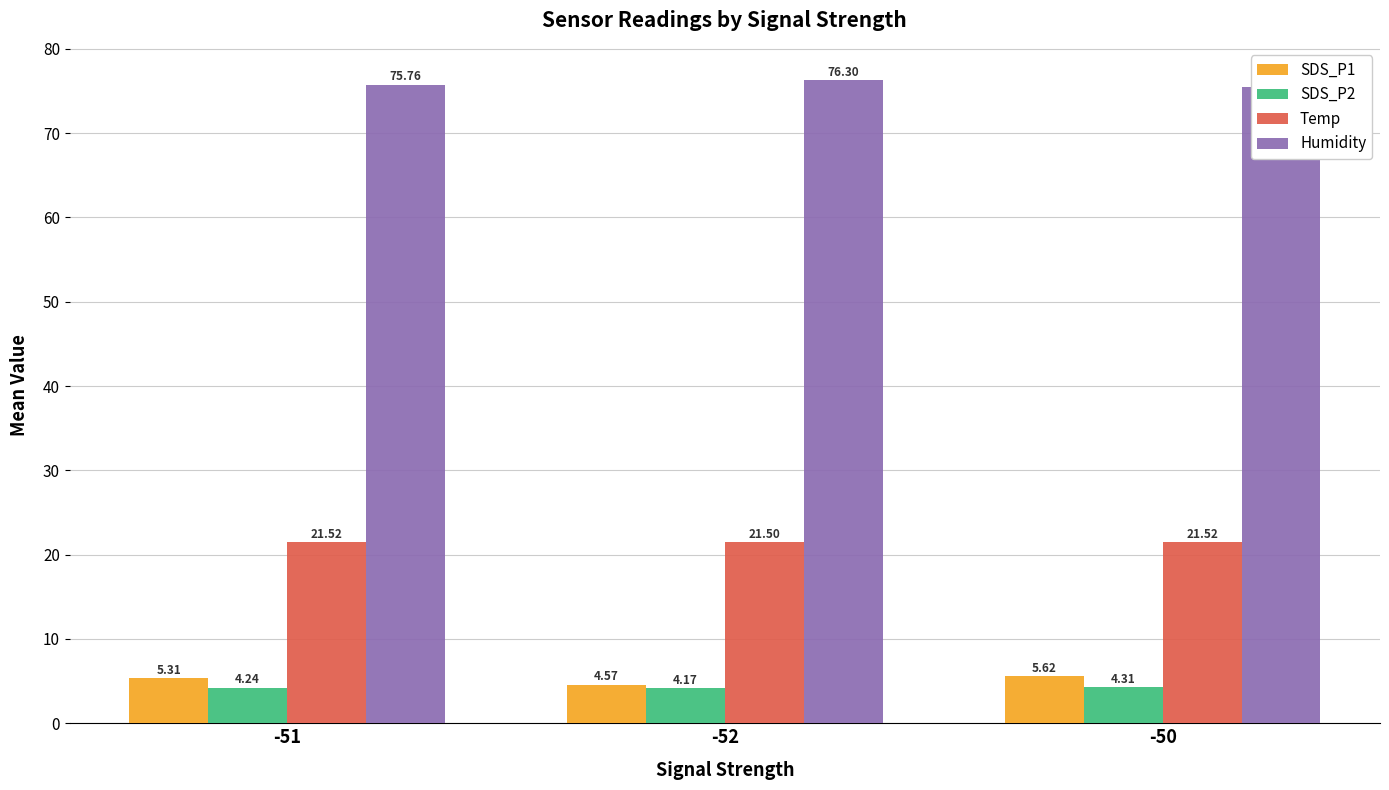

What is the value of the SDS_P1 bar at the 2nd from the left?

4.6